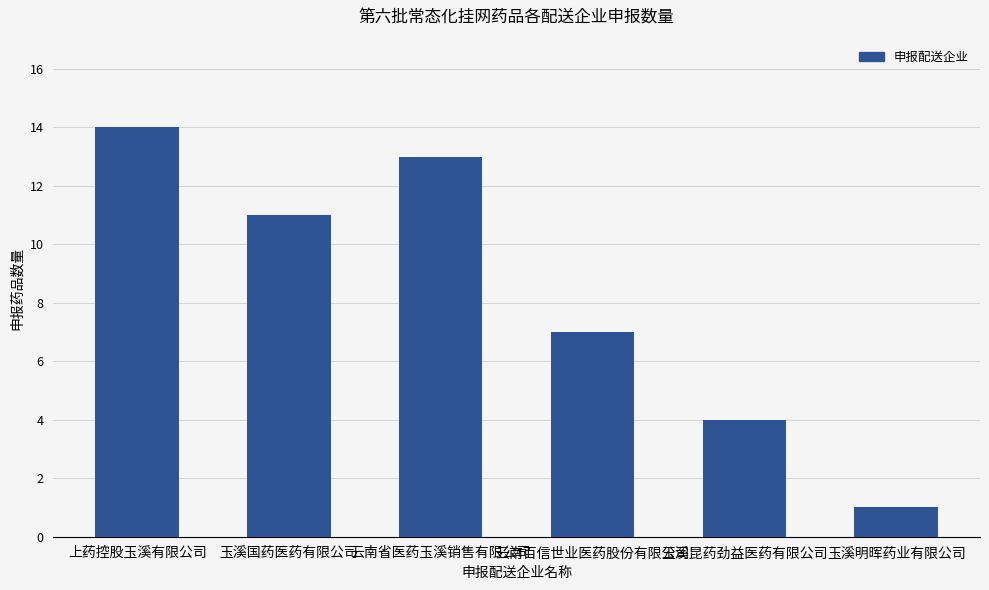

What is the difference between the values at 玉溪明晖药业有限公司 and 玉溪昆药劲益医药有限公司?

3